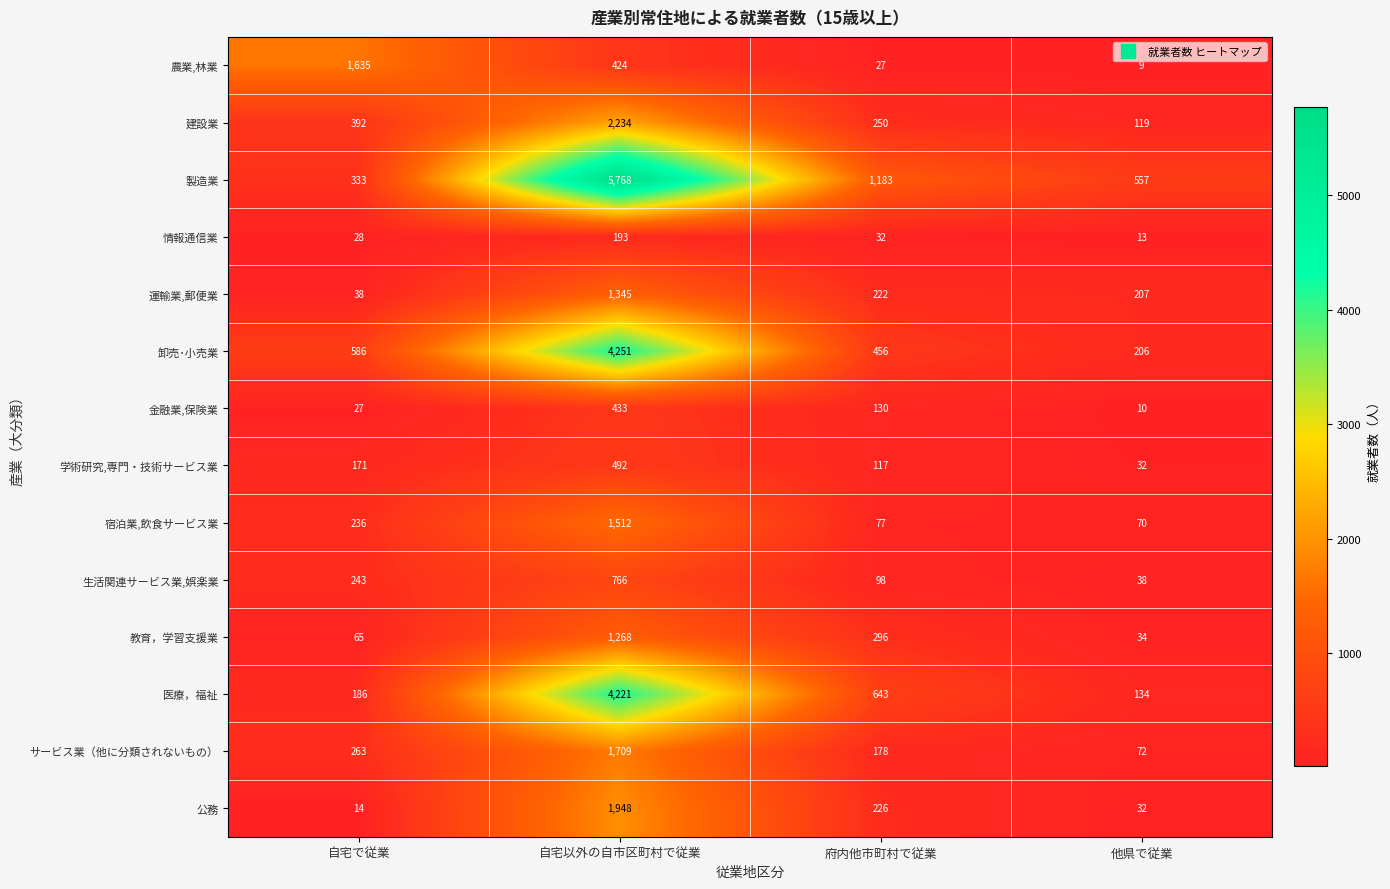

At how many categories does at least one series exceed 3476?

1